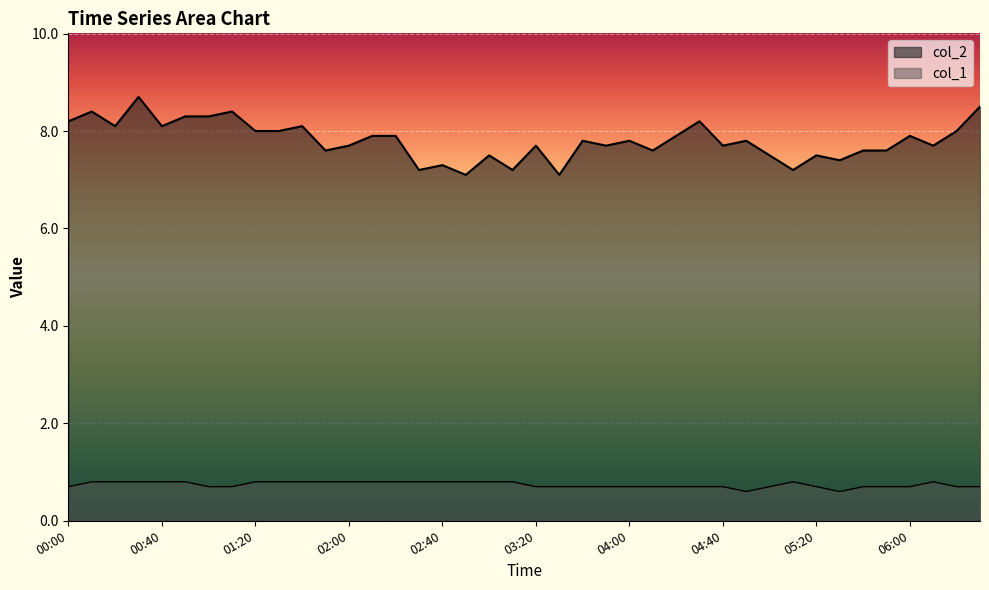

Which series has the largest total across all categories?

col_2